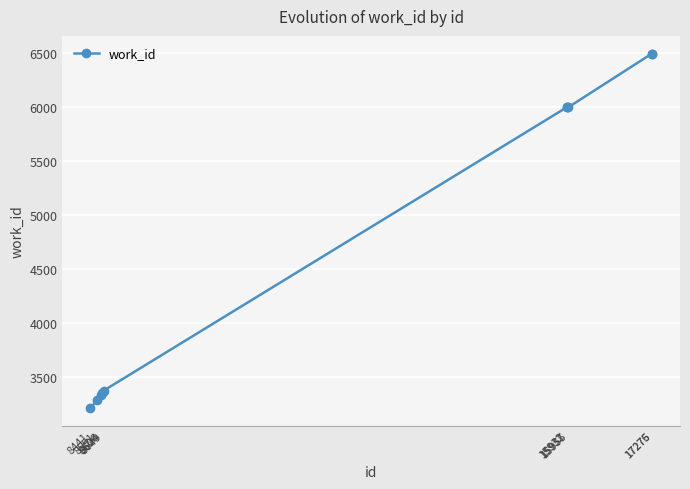

What is the value of the 2nd point from the left?

3289